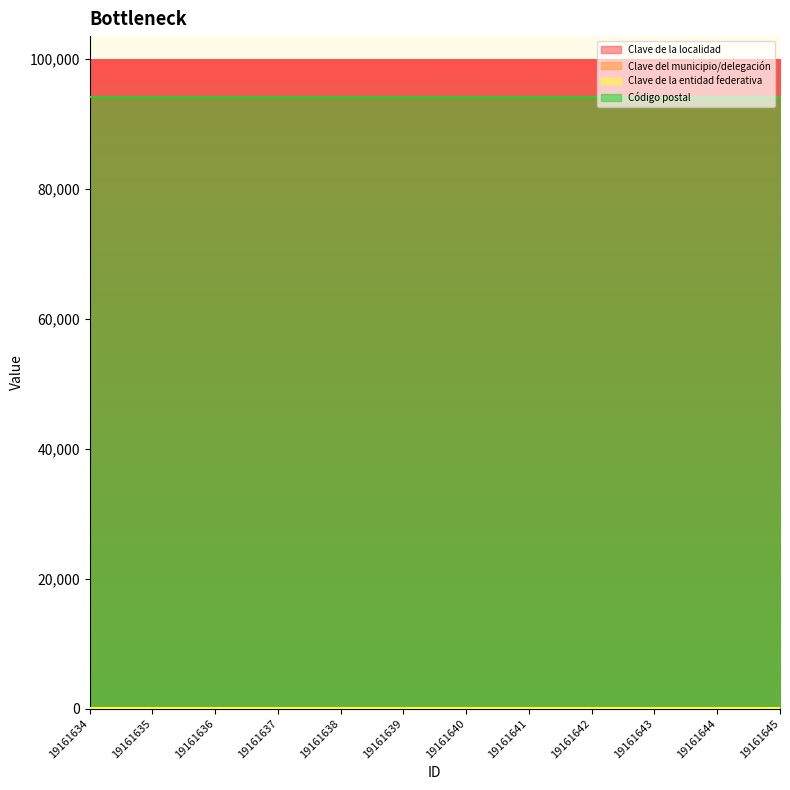

At how many categories does at least one series exceed 49618?

12